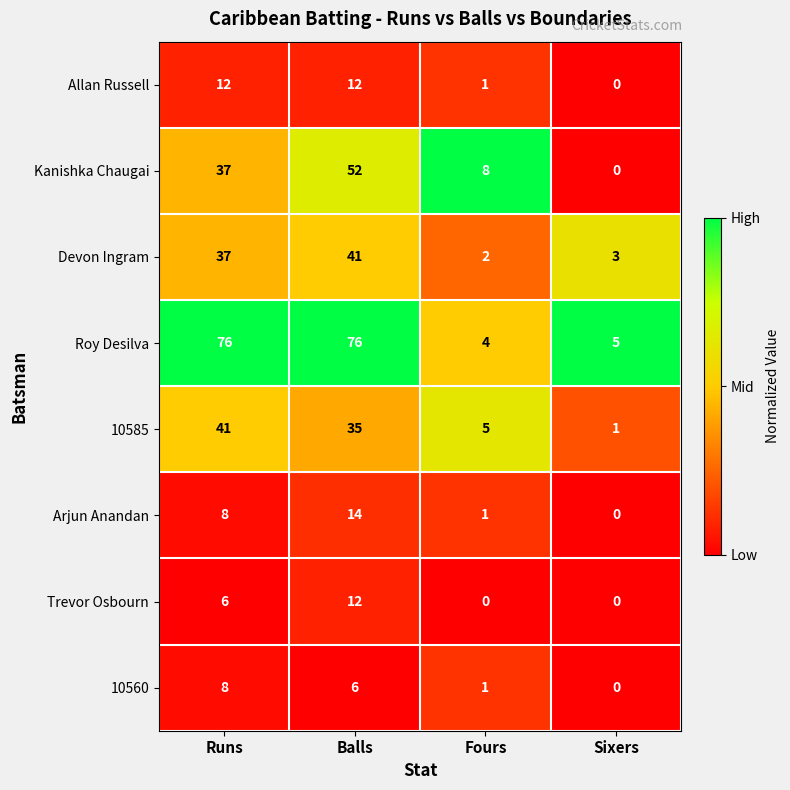

What is the greatest value displayed?

76